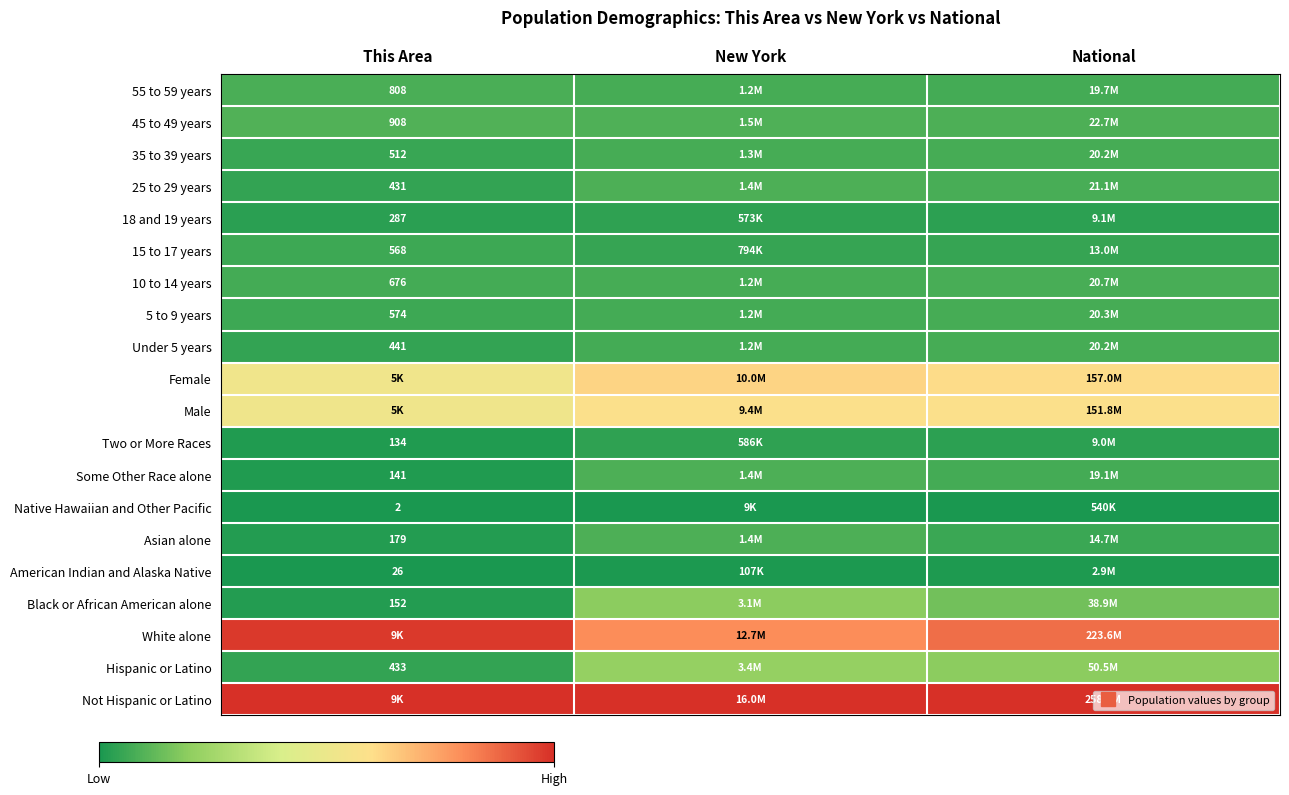

The Asian alone series shows 0.0 at New York. True or false?

False